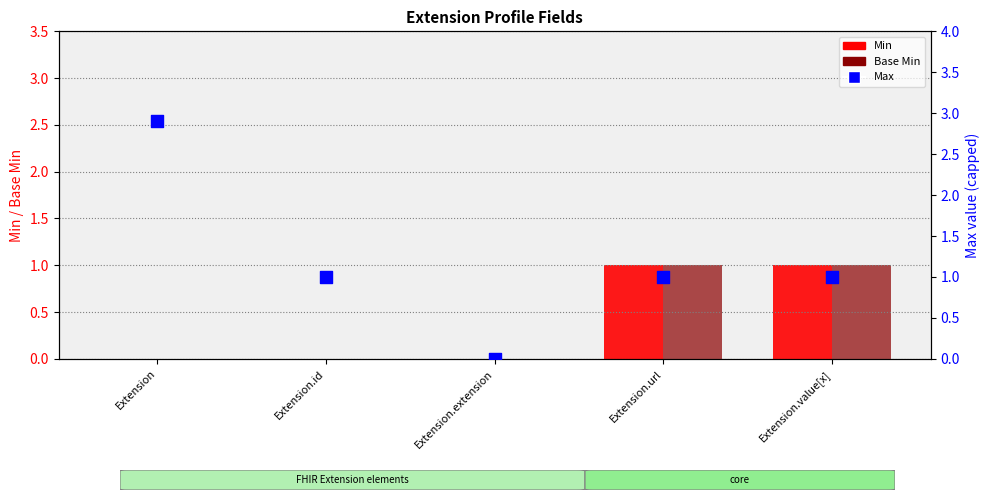

Is the value of Base Min at Extension.value[x] greater than the value of Max at Extension.value[x]?

No